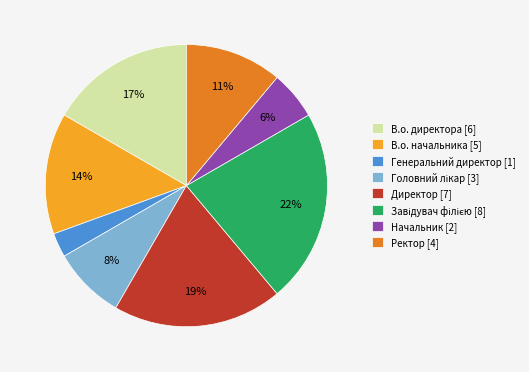

Is it true that В.о. директора [6] is 17% of the pie?

True